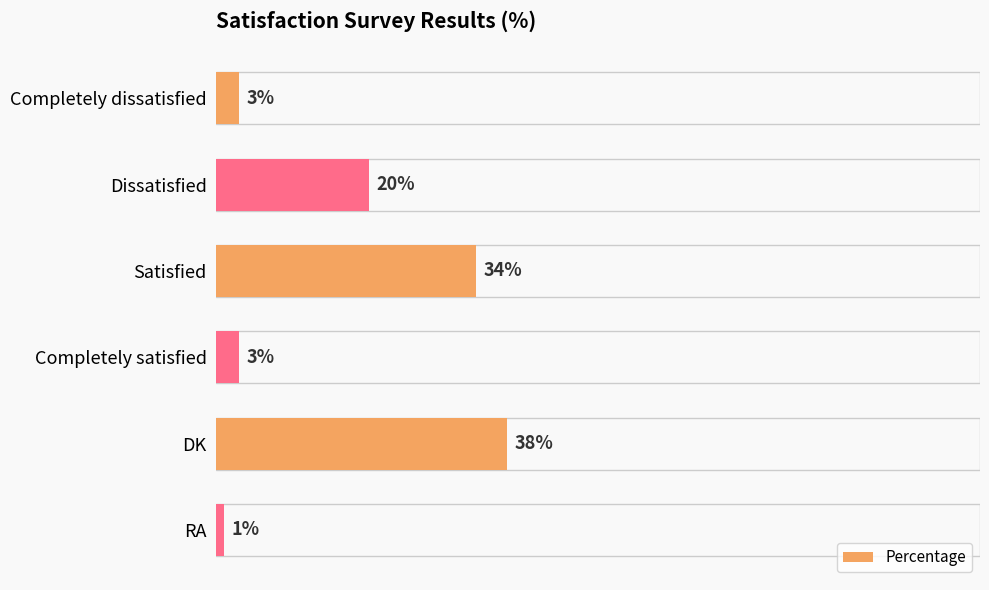

Does the chart contain stacked bars?

No